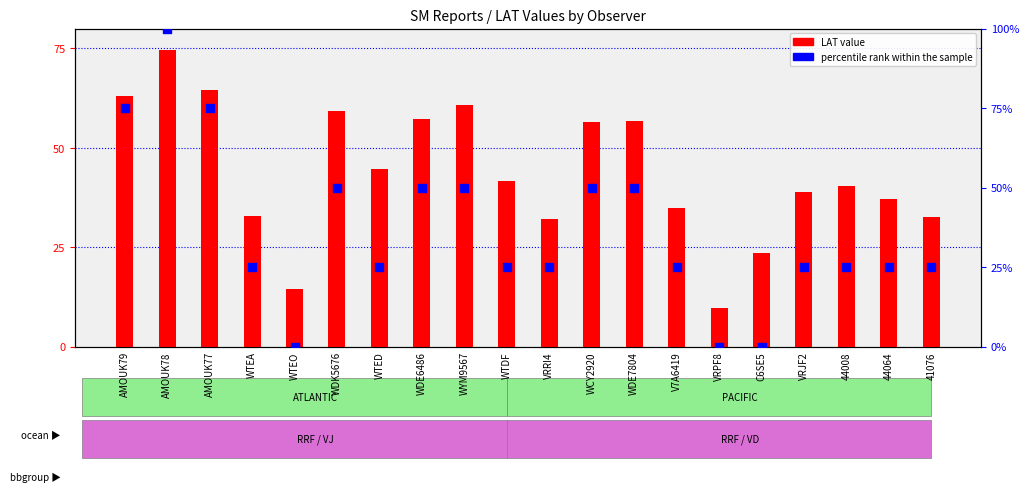

Which series has the largest total across all categories?

LAT value